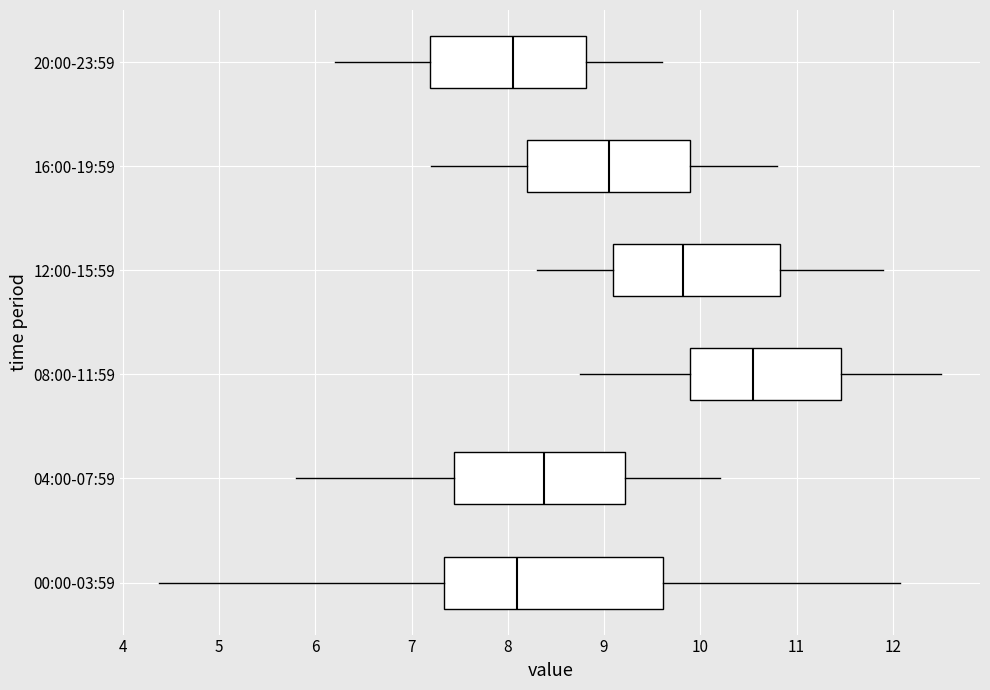

Which box has the furthest to the right median line?

08:00-11:59